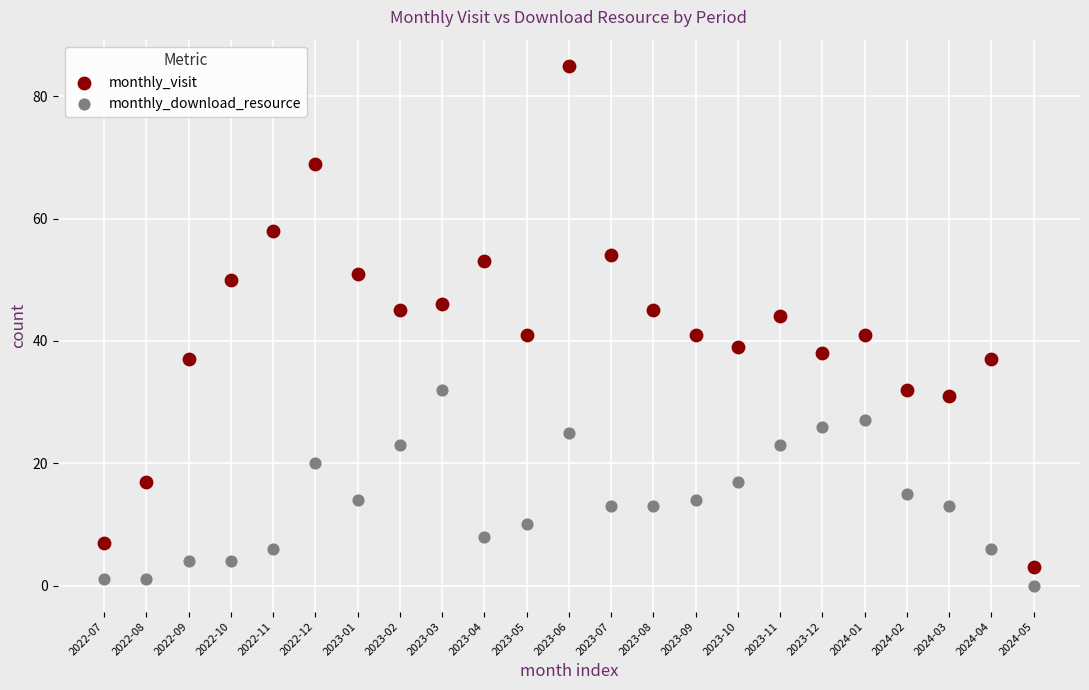

Which series reaches the minimum Y coordinate?

monthly_download_resource